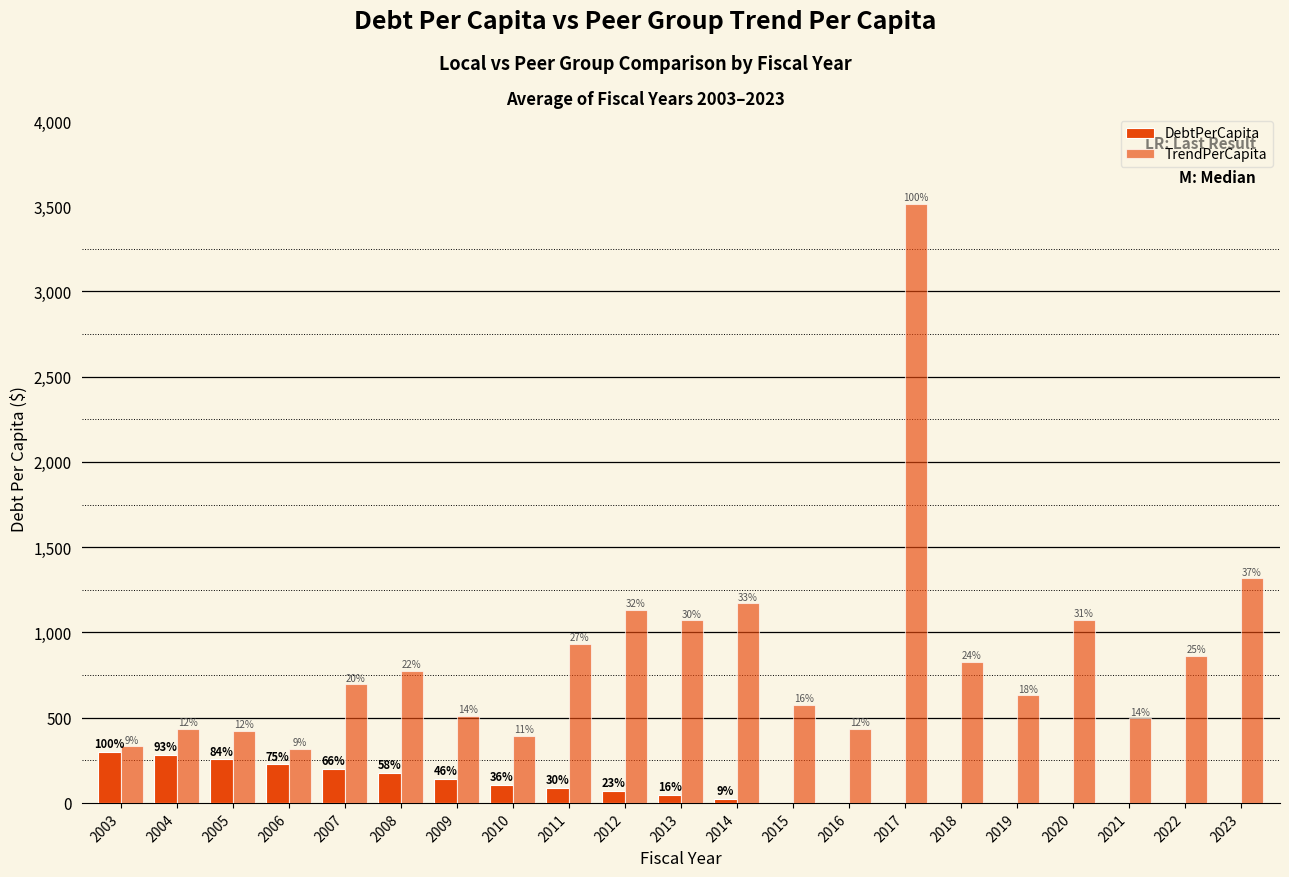

True or false: DebtPerCapita has a value of 226.1 at 2006.

True